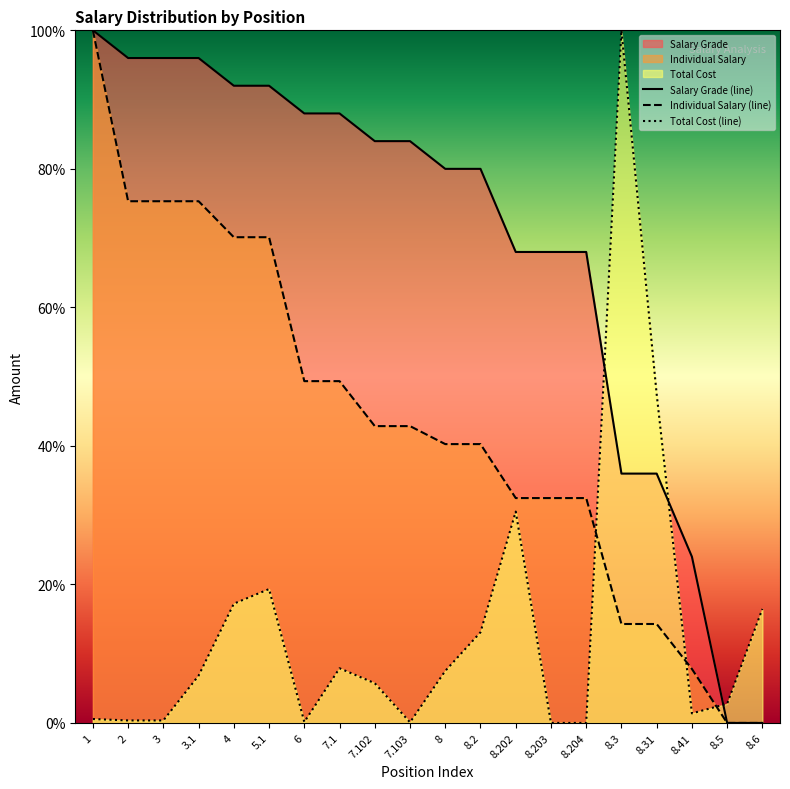

What is the difference between the highest and lowest values at 7.102?

78.3